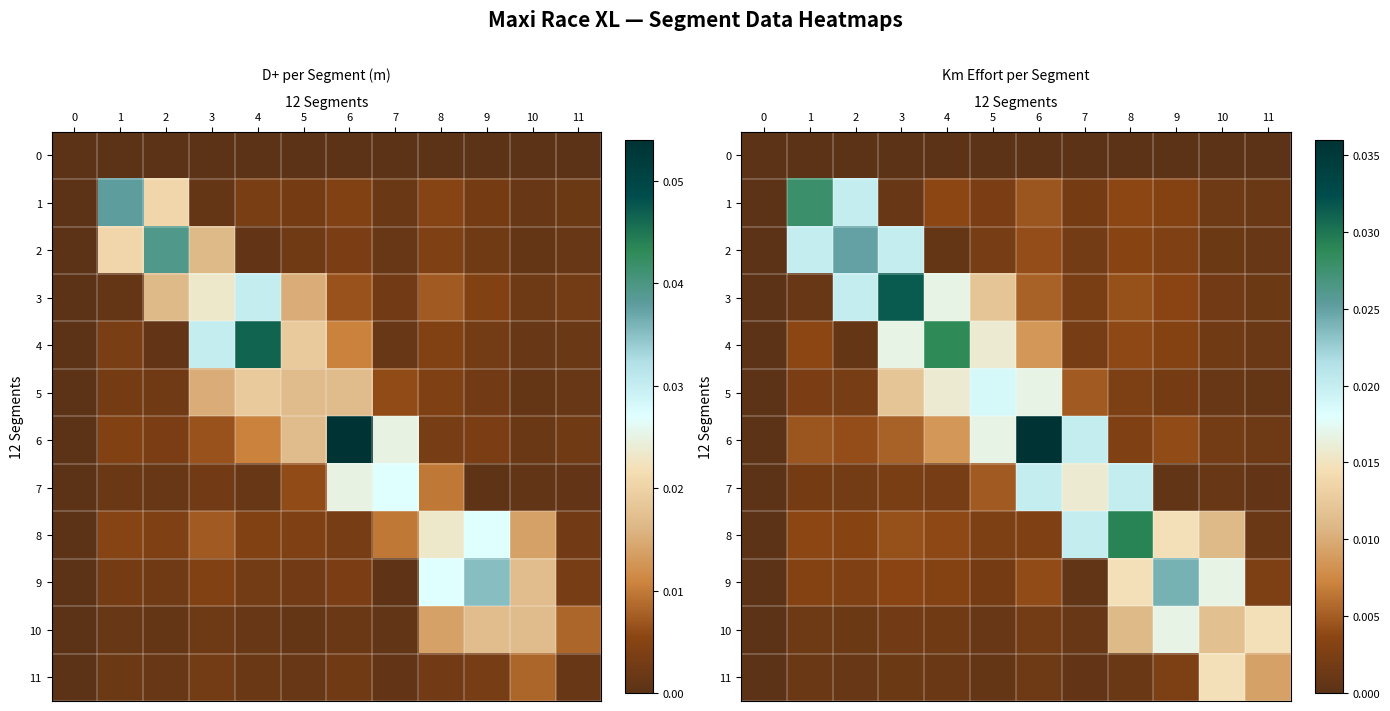

List the labels in order of 3 value, smallest first.

0, 1, 11, 10, 7, 9, 8, 6, 5, 4, 2, 3